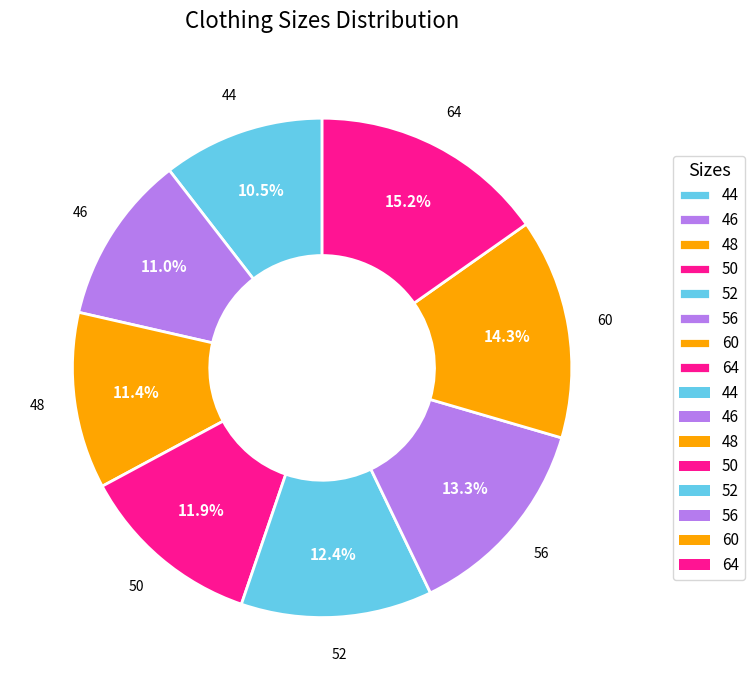

Count the number of slices in the pie.

8